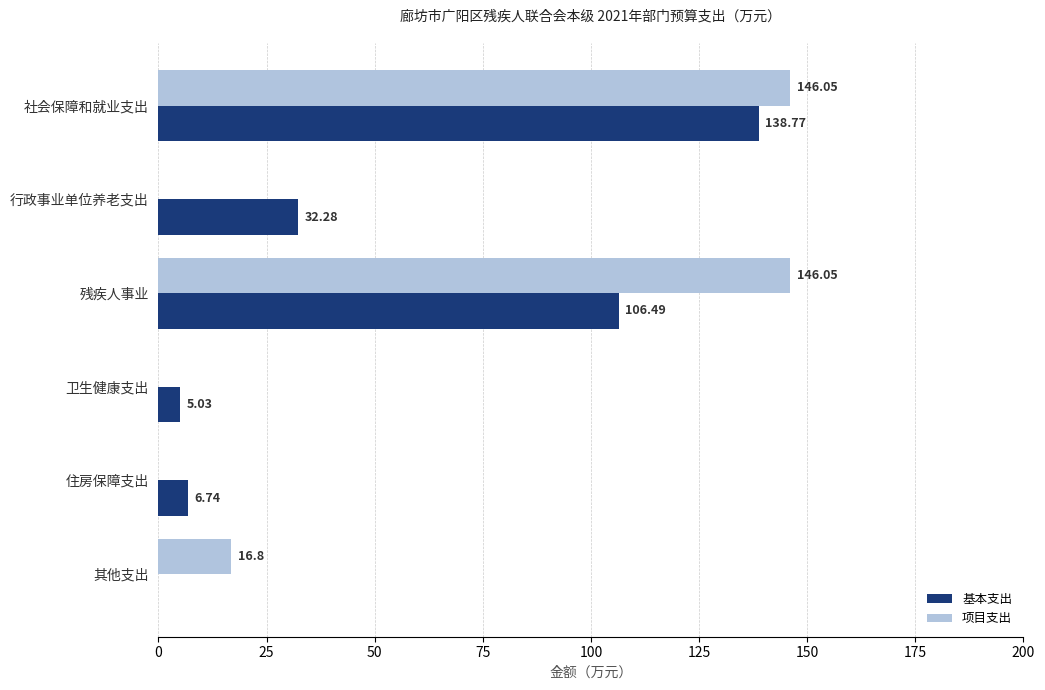

What are all the series names shown in the legend?

基本支出, 项目支出